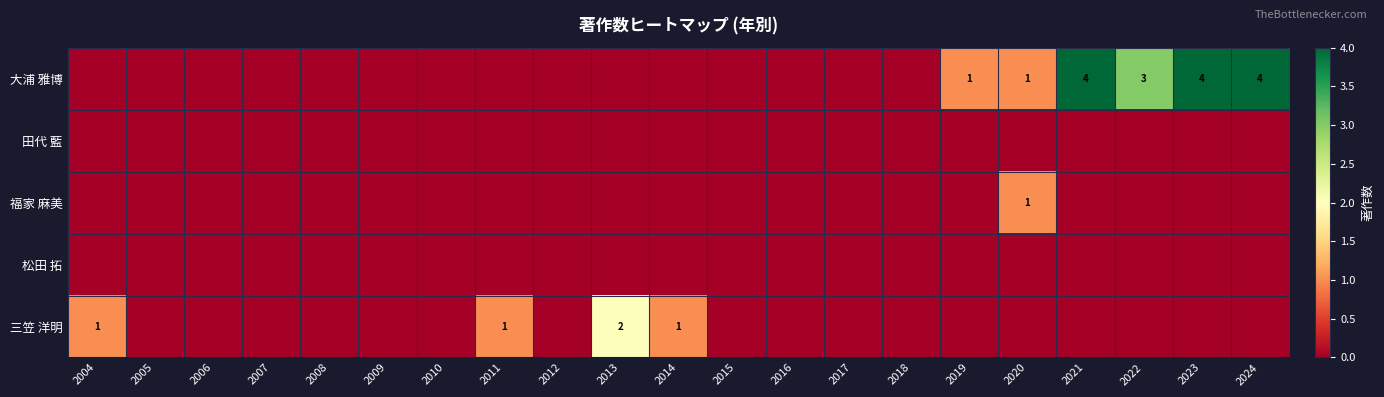

What is the difference between the second highest and minimum values in the 三笠 洋明 series?

1